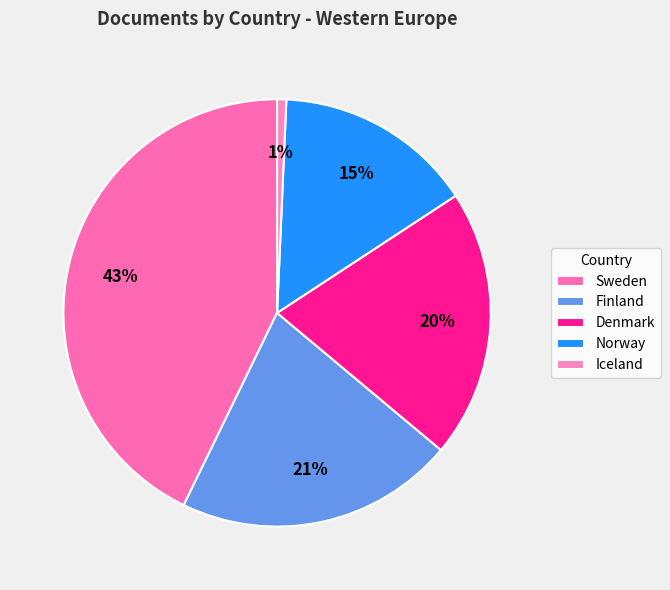

How many segments does this pie chart have?

5